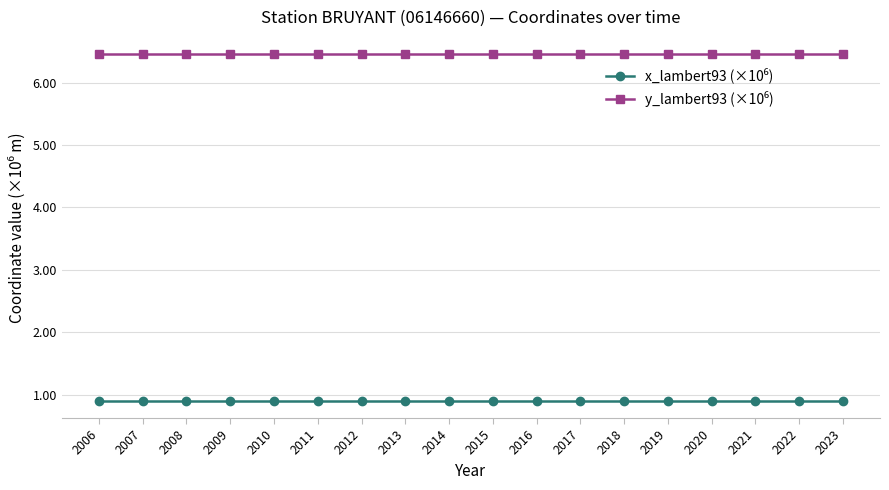

What is the smallest value displayed?

0.9